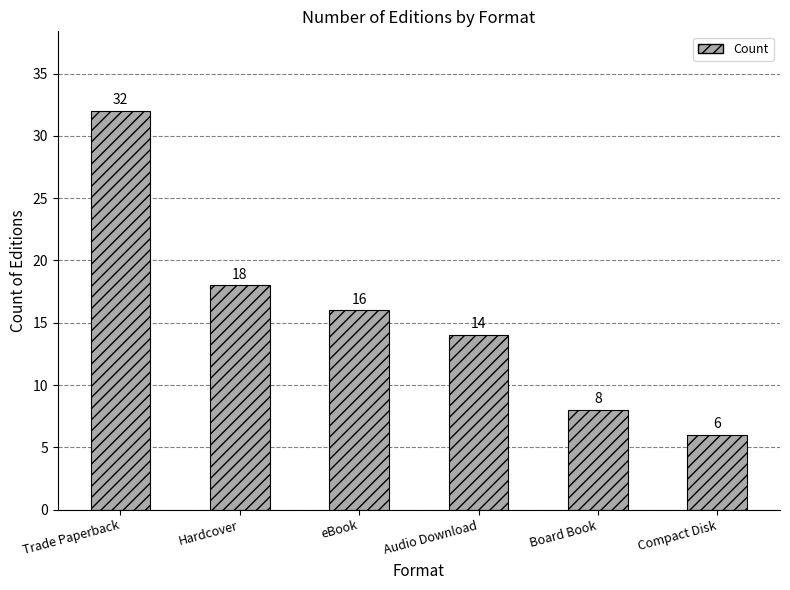

List the labels in order of value, largest first.

Trade Paperback, Hardcover, eBook, Audio Download, Board Book, Compact Disk